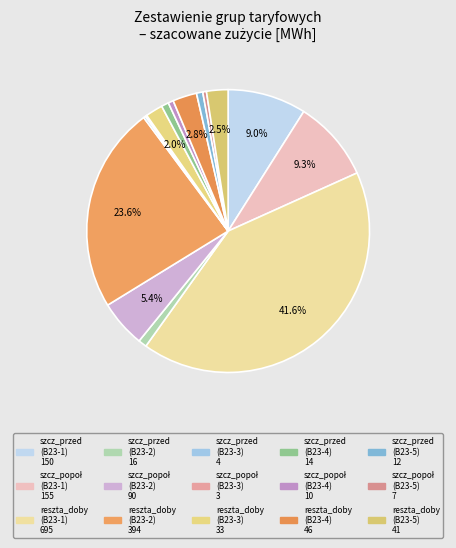

How many slices are in this pie chart?

15